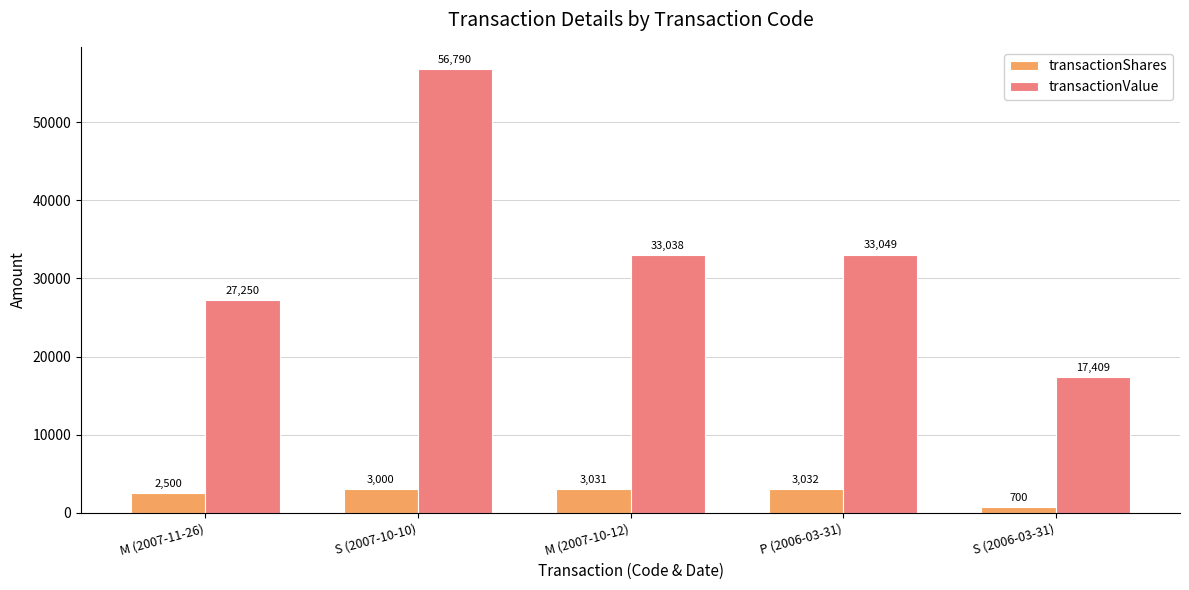

What is the sum of all transactionValue values?

167536